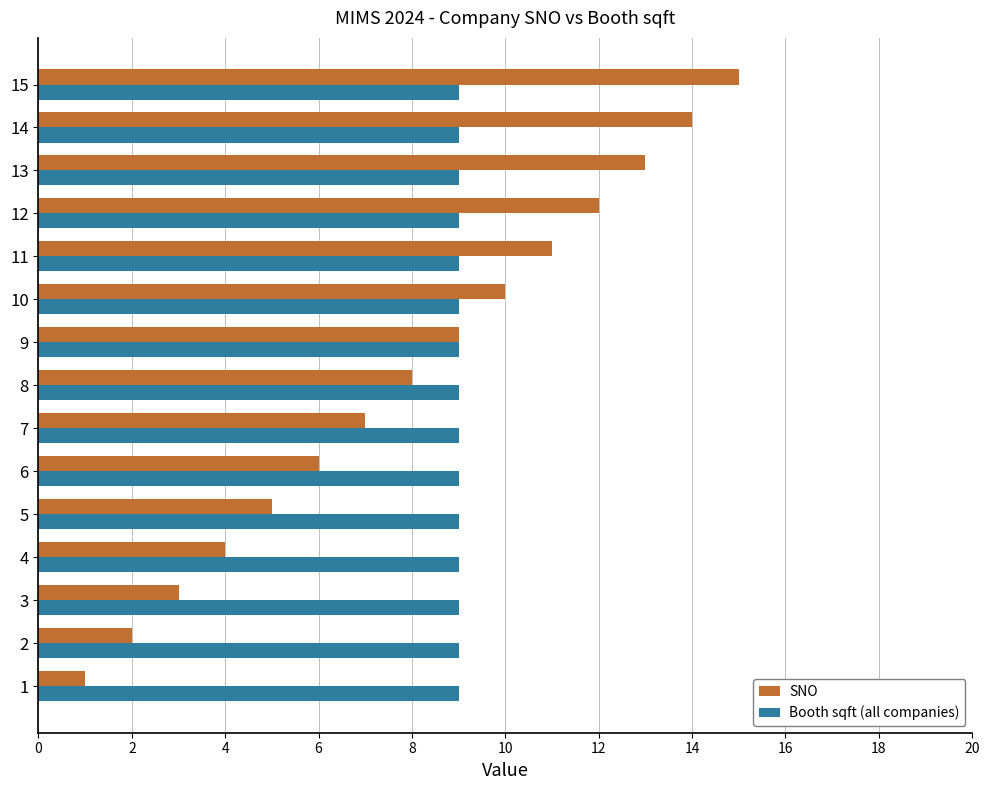

At which label does SNO reach its peak?

15